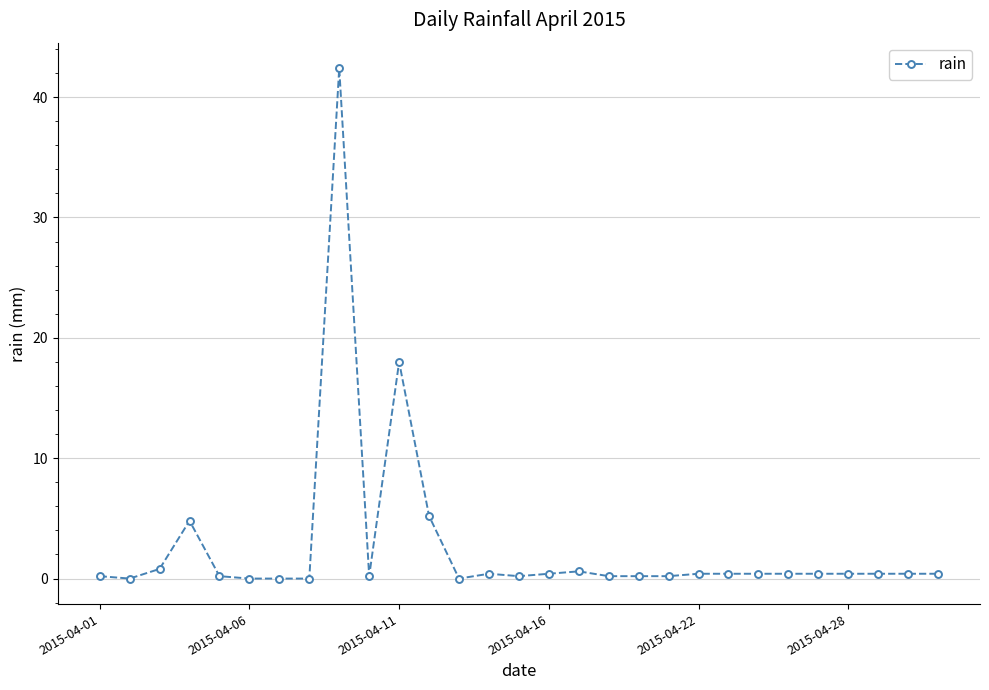

What is the difference between the maximum and minimum values?

42.4